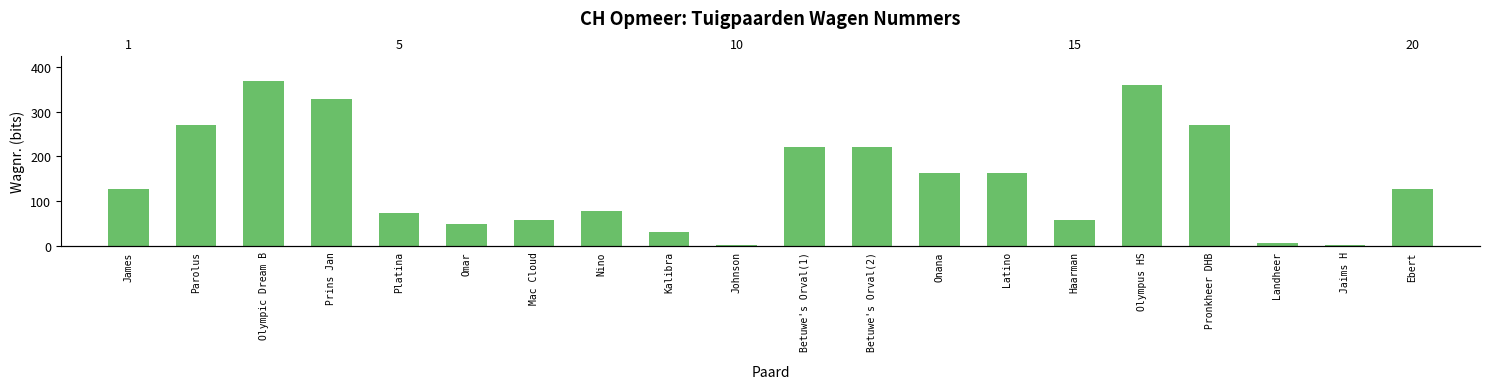

What value does the data have at Kalibra?

31